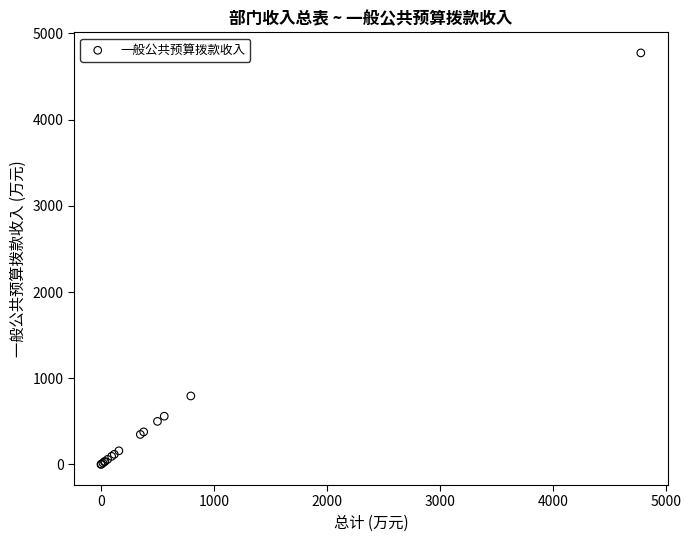

What Y value in the scatter plot is closest to 2387?

794.8